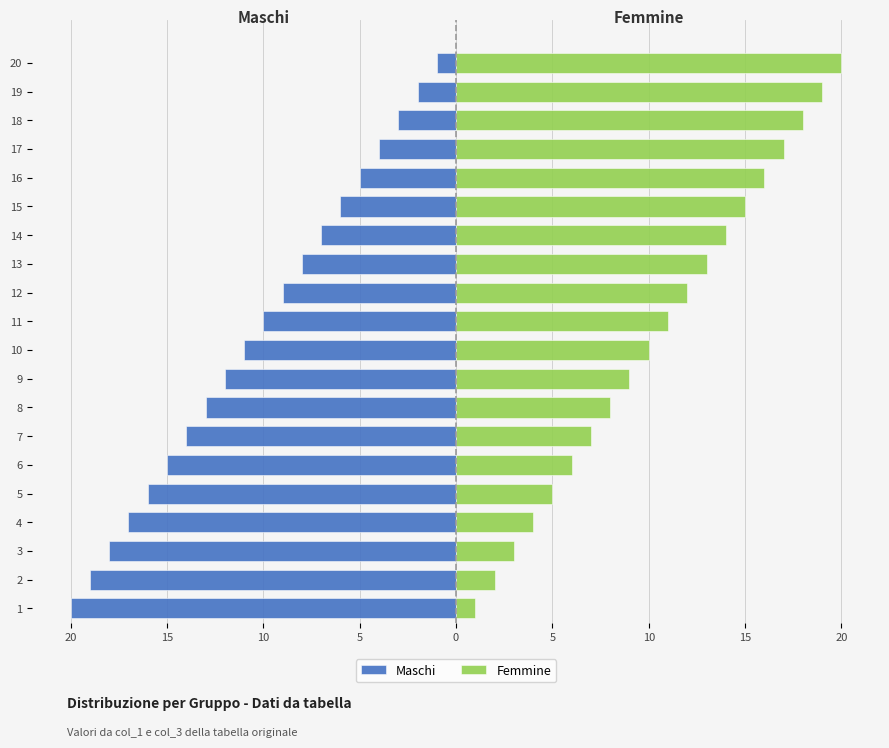

What is the lowest value of the Femmine series?

1